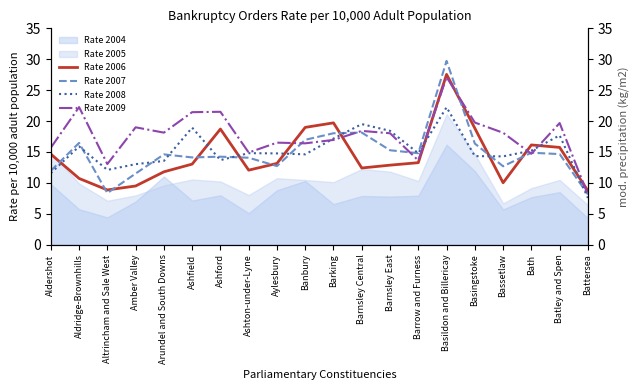

What is the greatest value displayed?

29.7